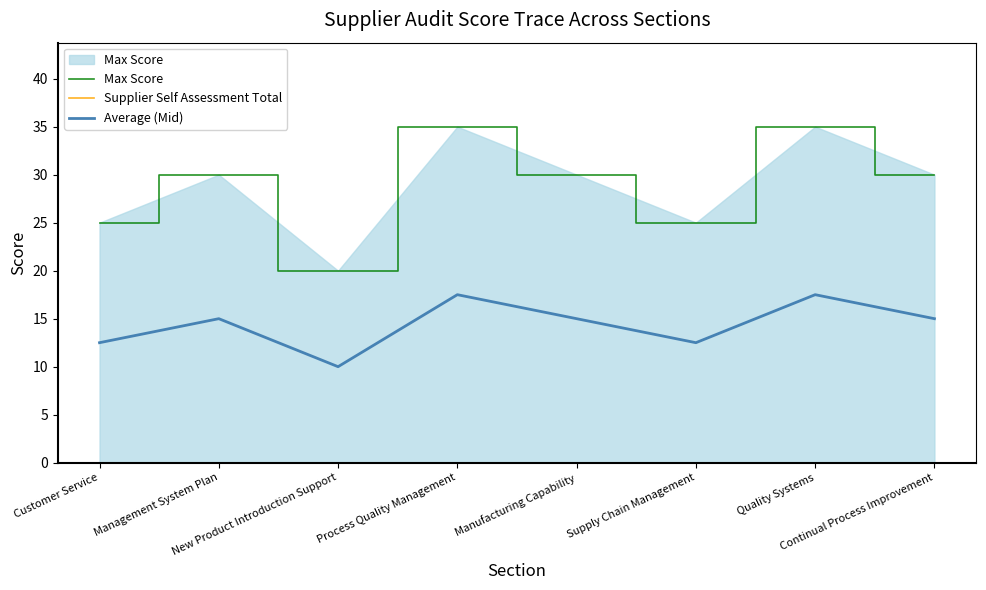

What is the difference between the maximum and minimum values in the Average (Mid) series?

7.5